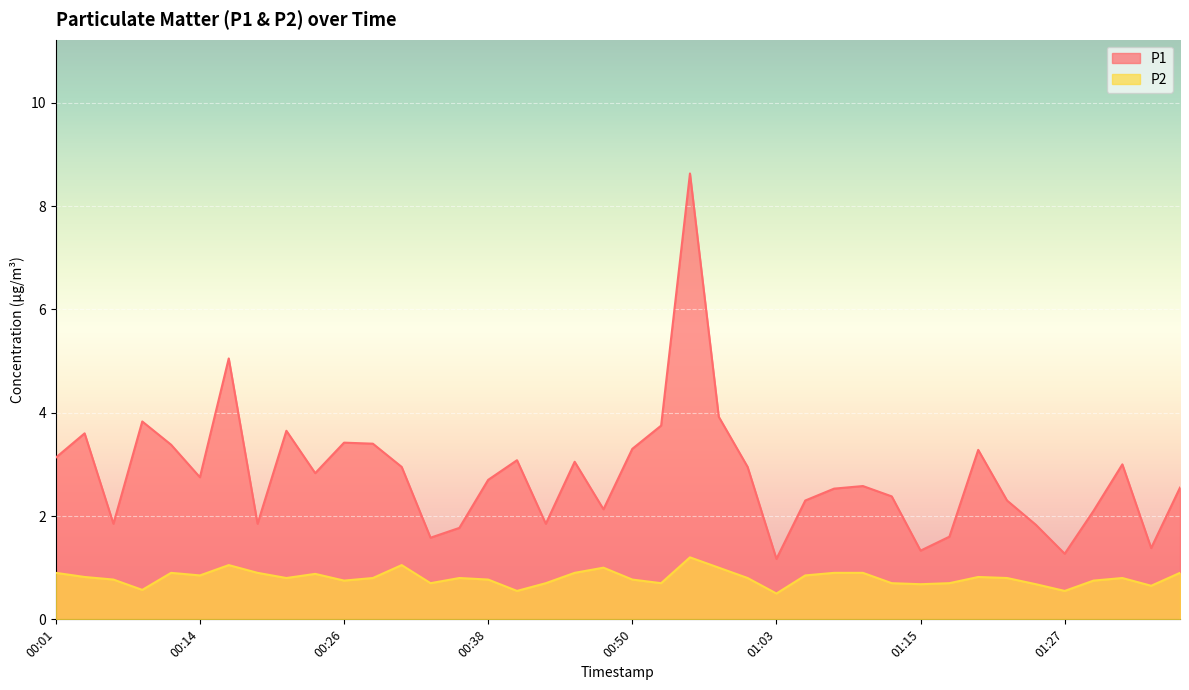

Which category has the lowest value across all series?

01:03